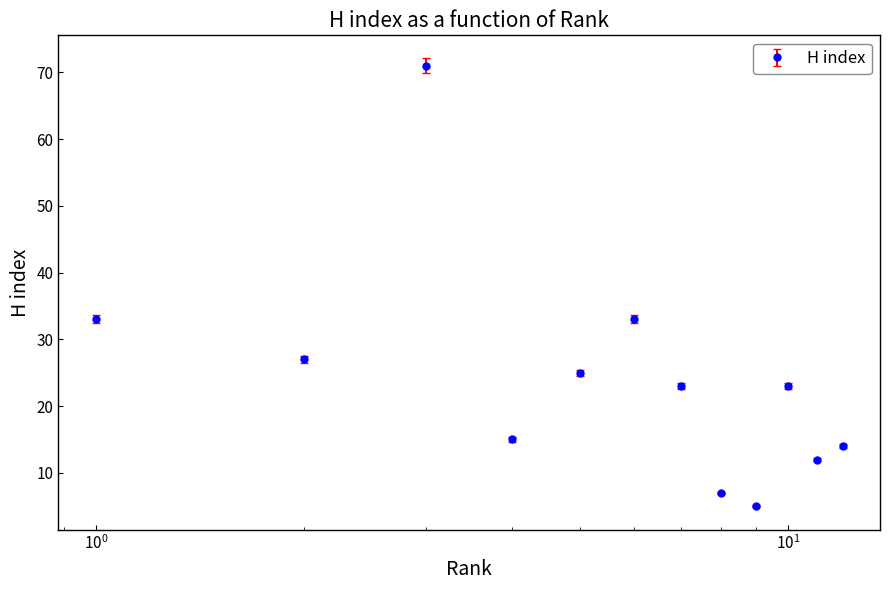

What is the difference between the maximum and minimum values?

66